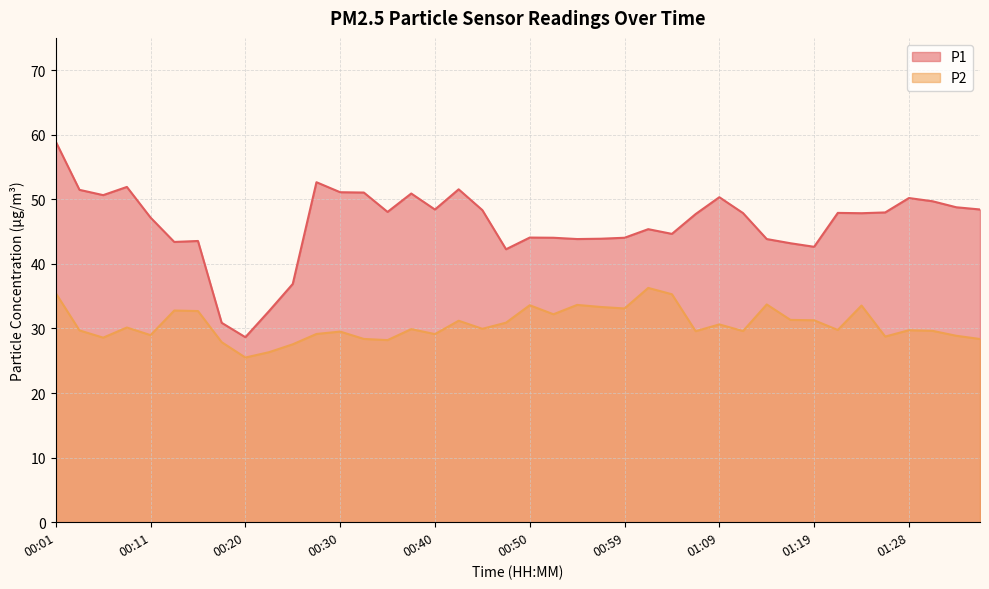

At which label does P2 reach its peak?

01:02